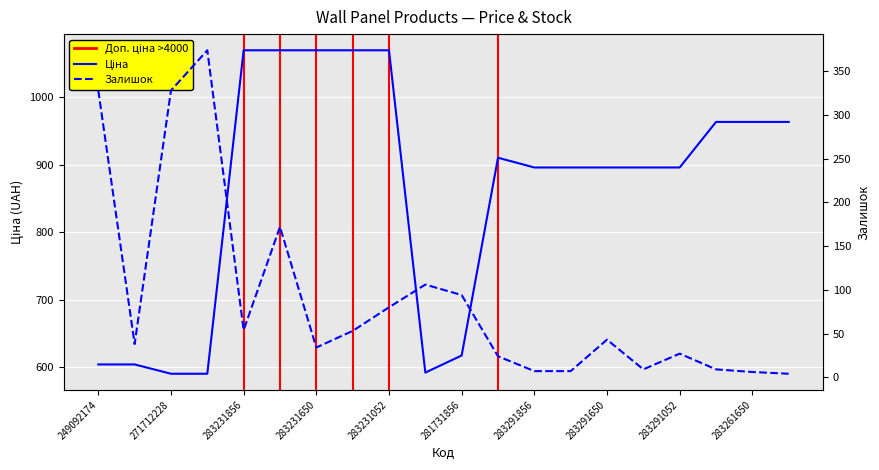

What is the total value across all series at 283261650?

969.5